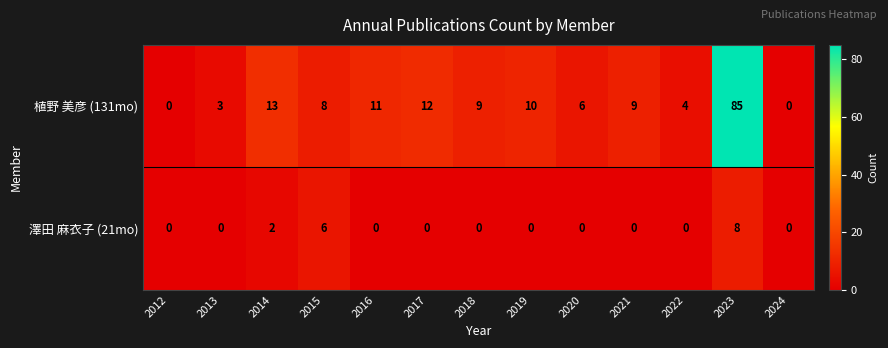

How many 澤田 麻衣子 (21mo) values are between 0 and 1?

10